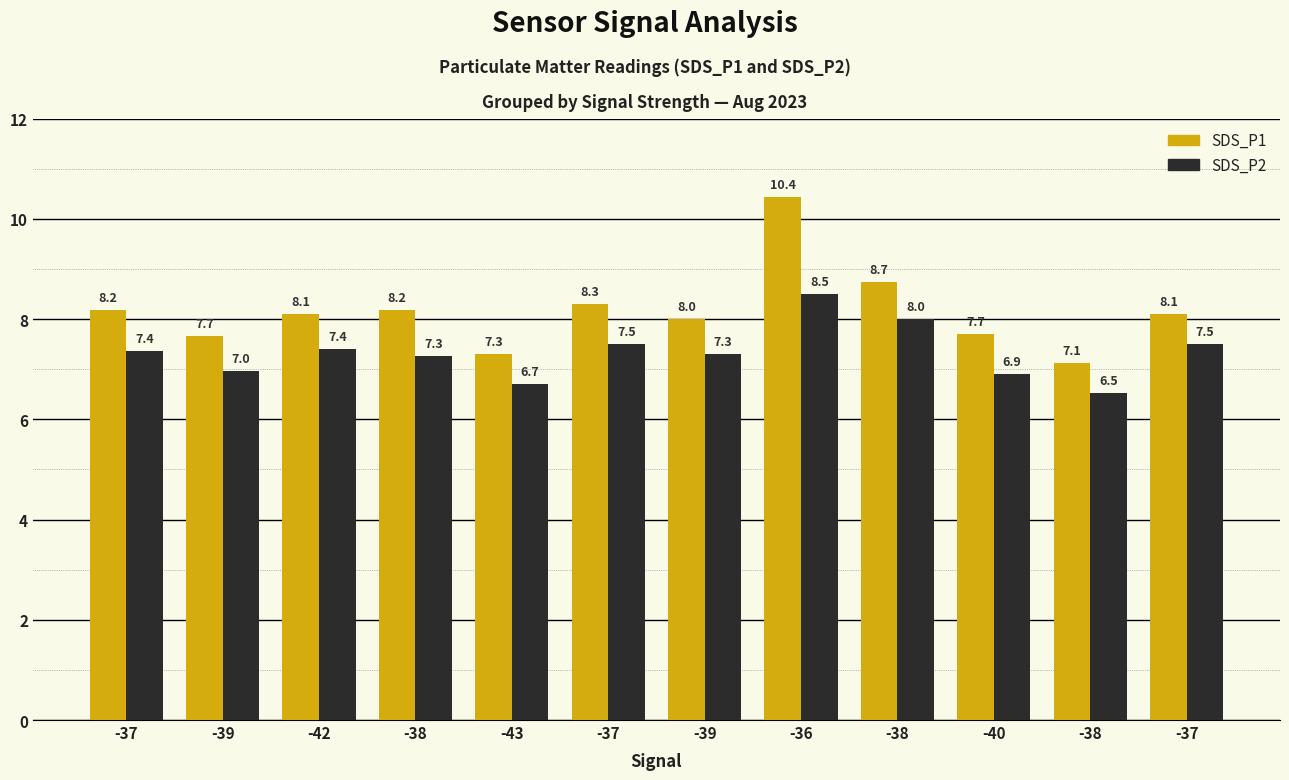

What is the difference between the second highest and minimum values in the SDS_P2 series?

1.5